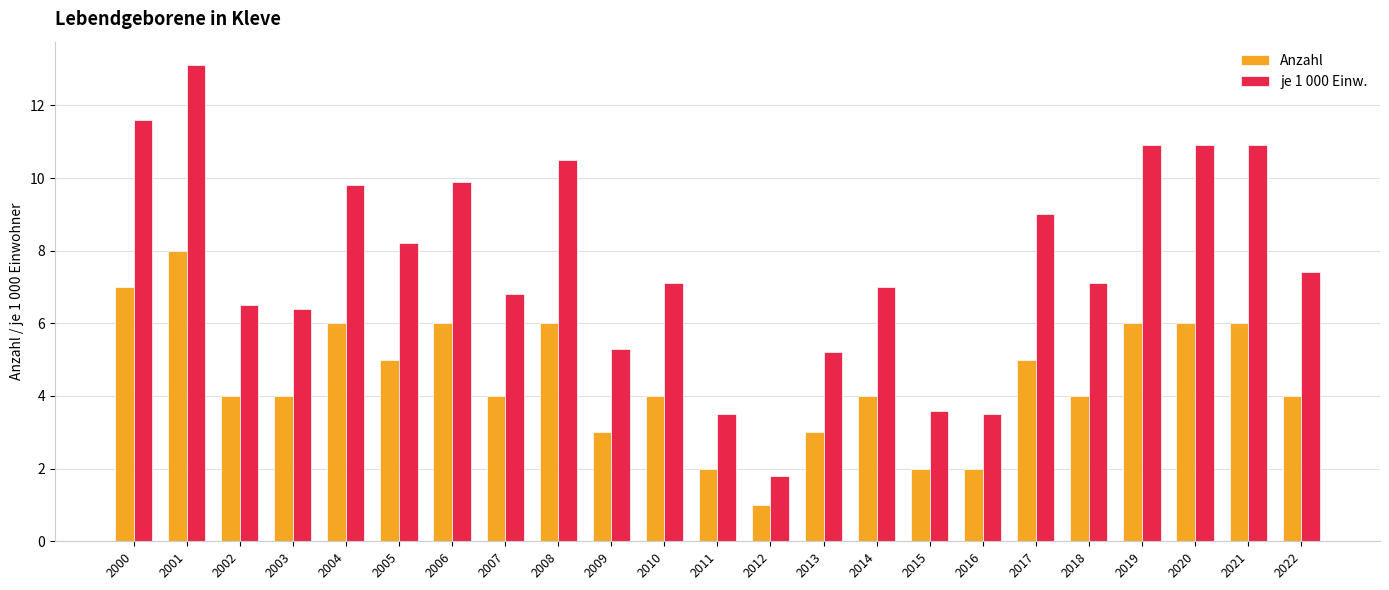

True or false: Anzahl has a value of 2.1 at 2017.

False